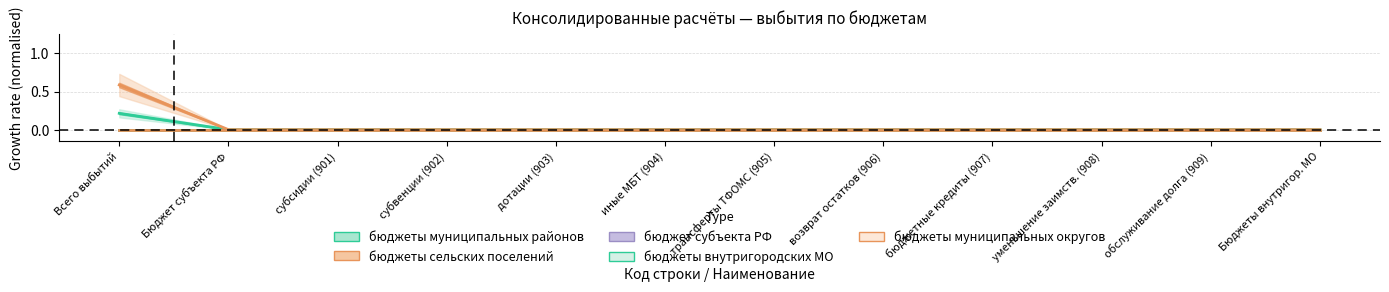

True or false: бюджеты внутригородских МО has more than 1 interior local peaks.

False